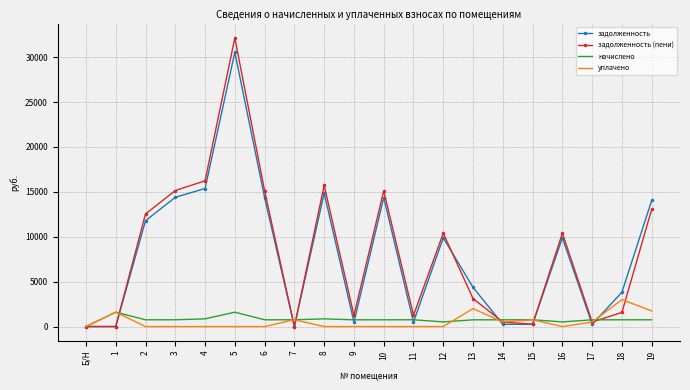

Between Б/Н and 16, which series saw the biggest shift?

задолженность (пени)